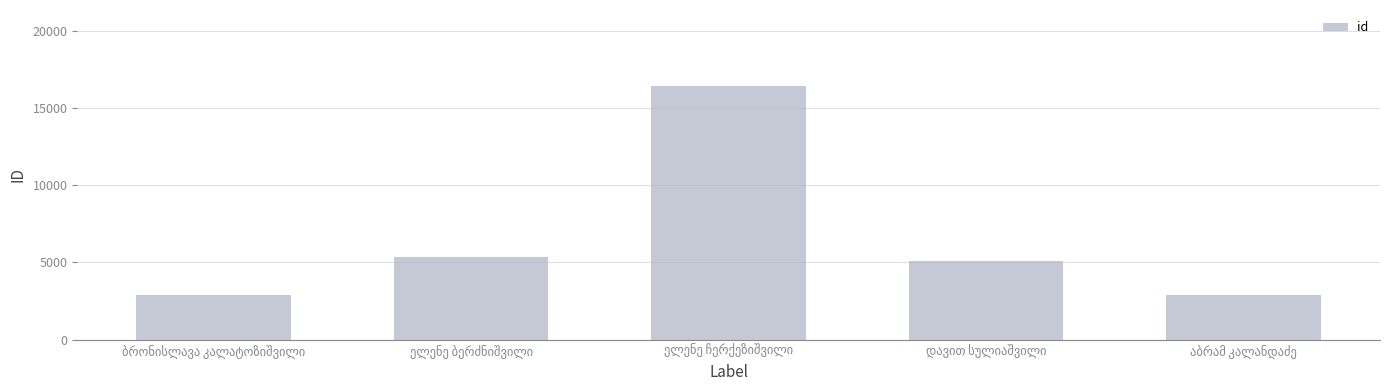

What is the sum of all values?

32558